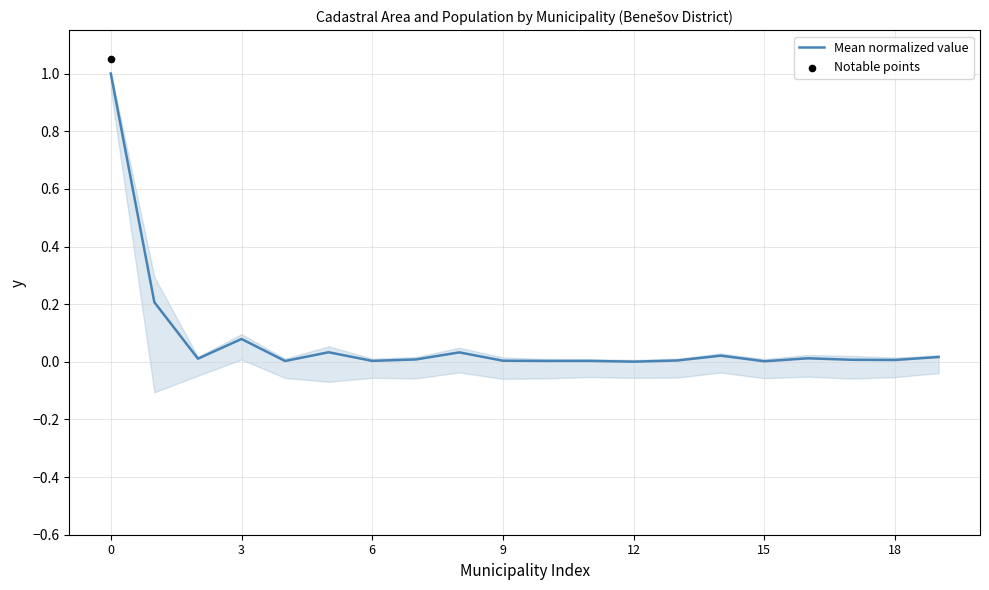

Which has a higher value, 6 or 8?

8